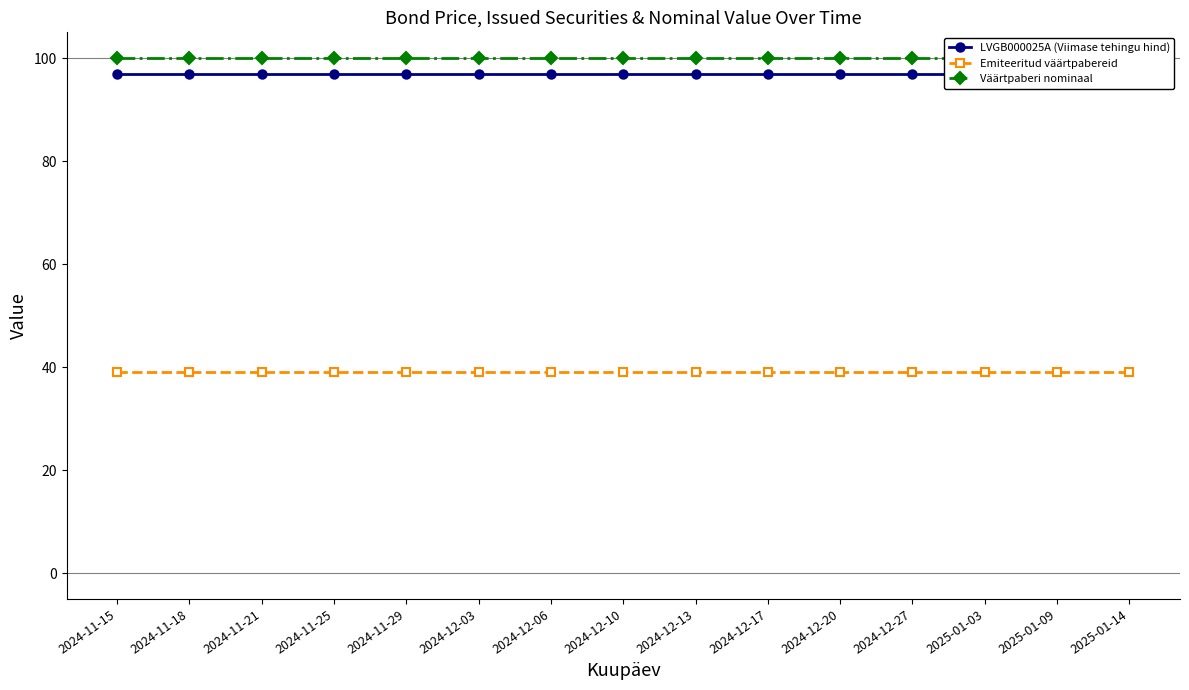

True or false: LVGB000025A (Viimase tehingu hind) and Emiteeritud väärtpabereid cross at least once.

False